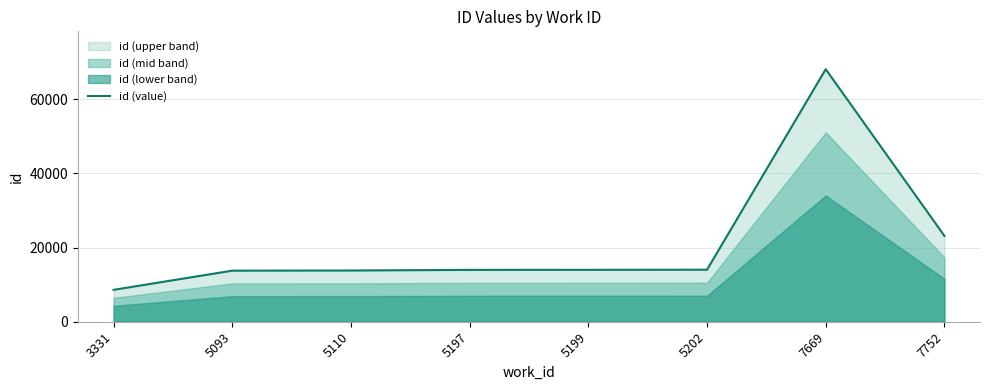

At which label does the data first exceed 13988?

5202